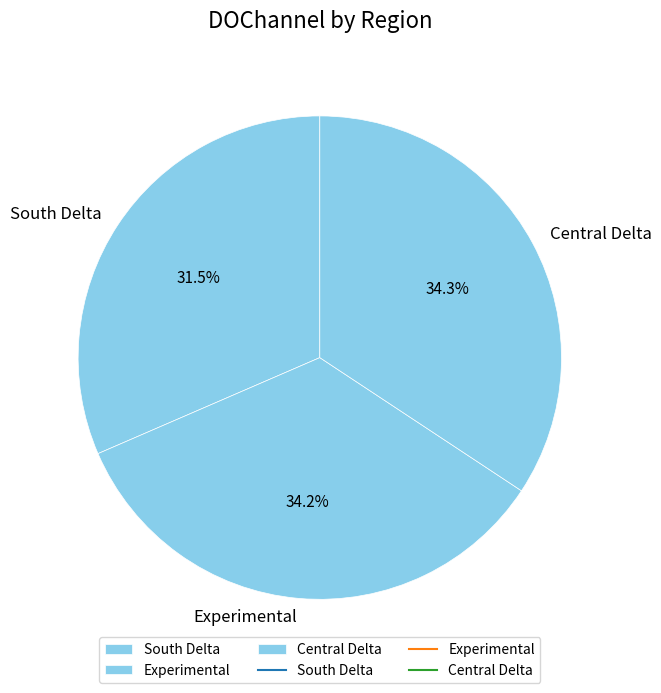

Is there any slice that represents more than half of the pie?

No